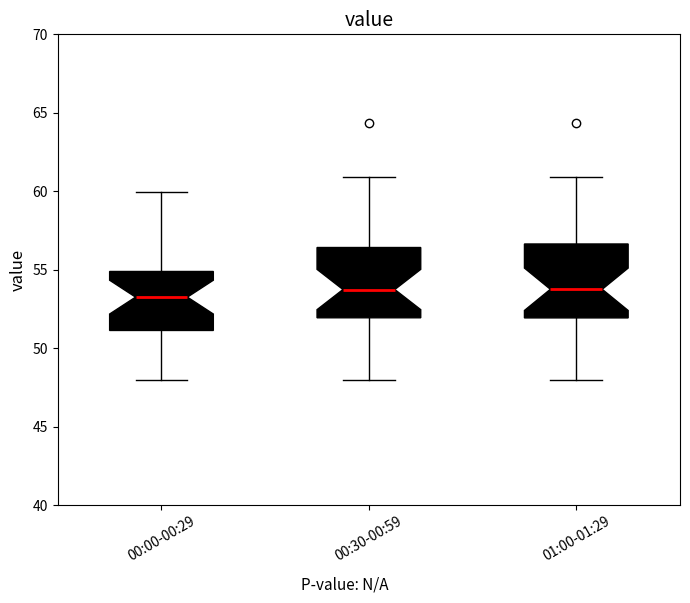

Where is the lower edge of the box for 00:30-00:59 on the y-axis? The values are not printed on the chart, so give them approximately, as read against the axis.

52.0